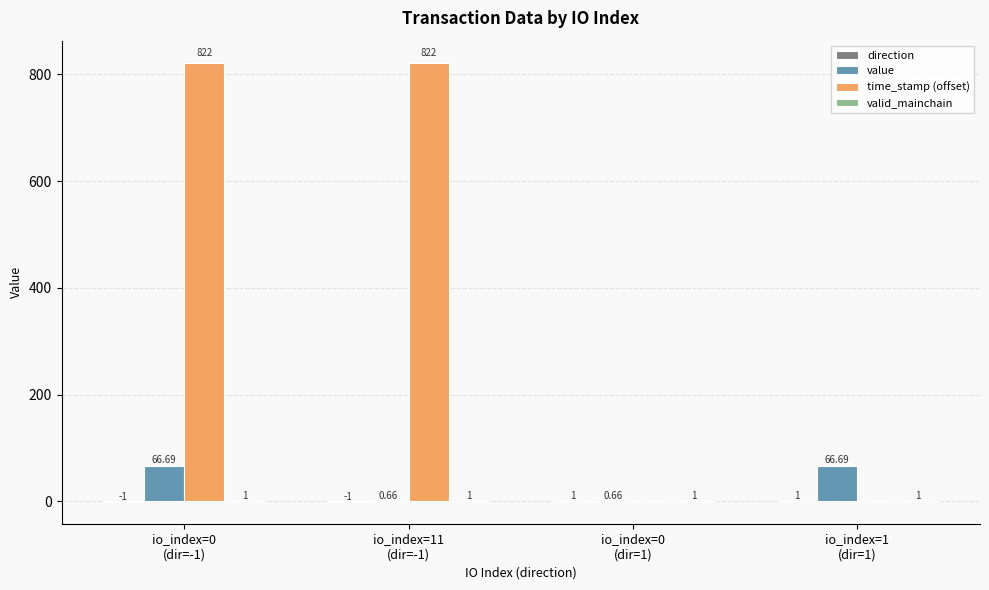

Which series has the largest total across all categories?

time_stamp (offset)